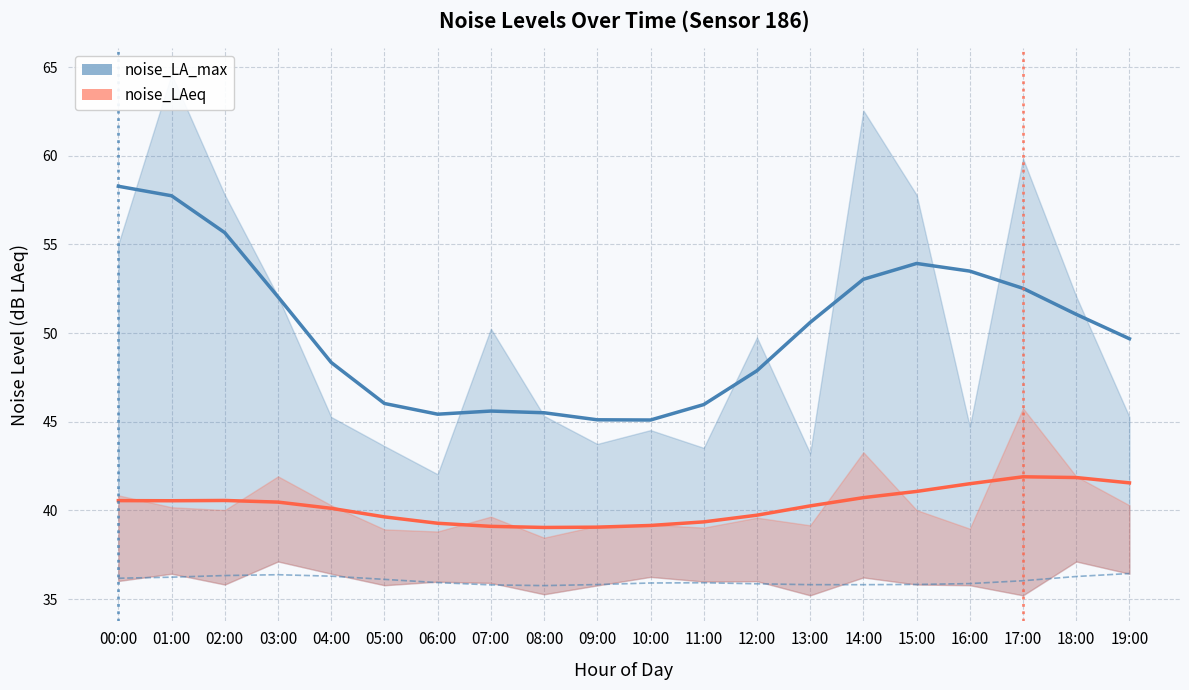

Is it true that noise_LA_min equals 57.2 at 15:00?

False